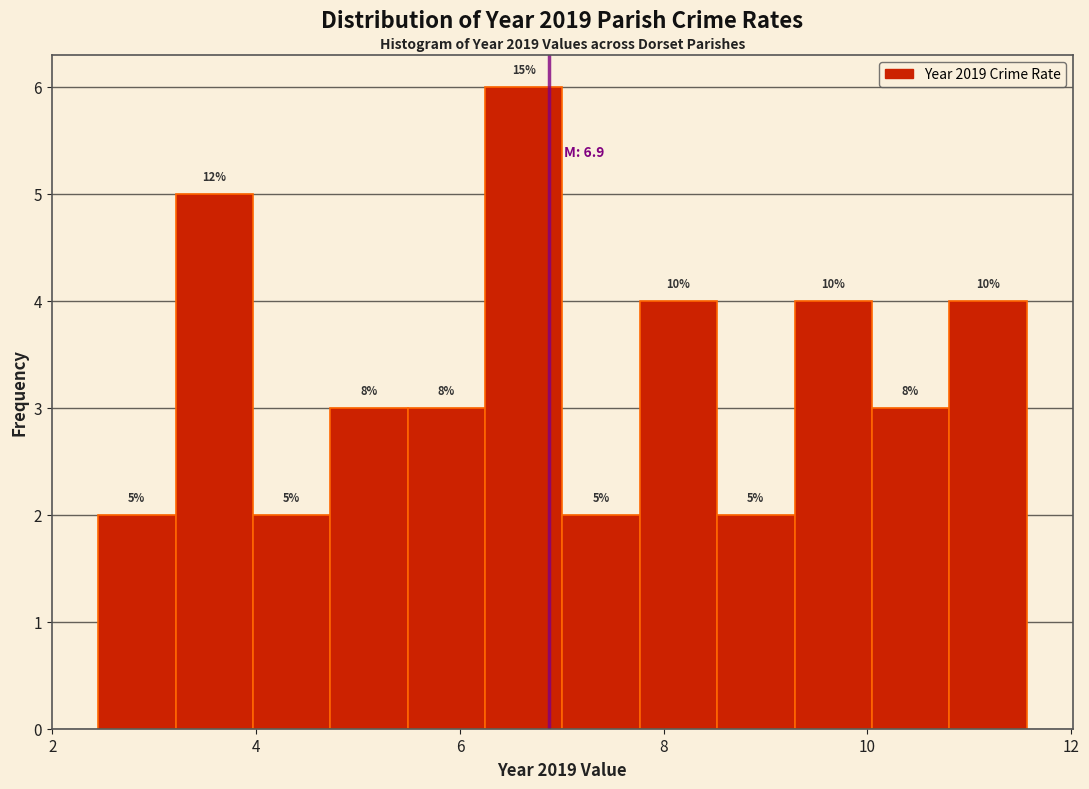

Read against the x-axis, roughly where is the centre of the tallest bar?

6.6